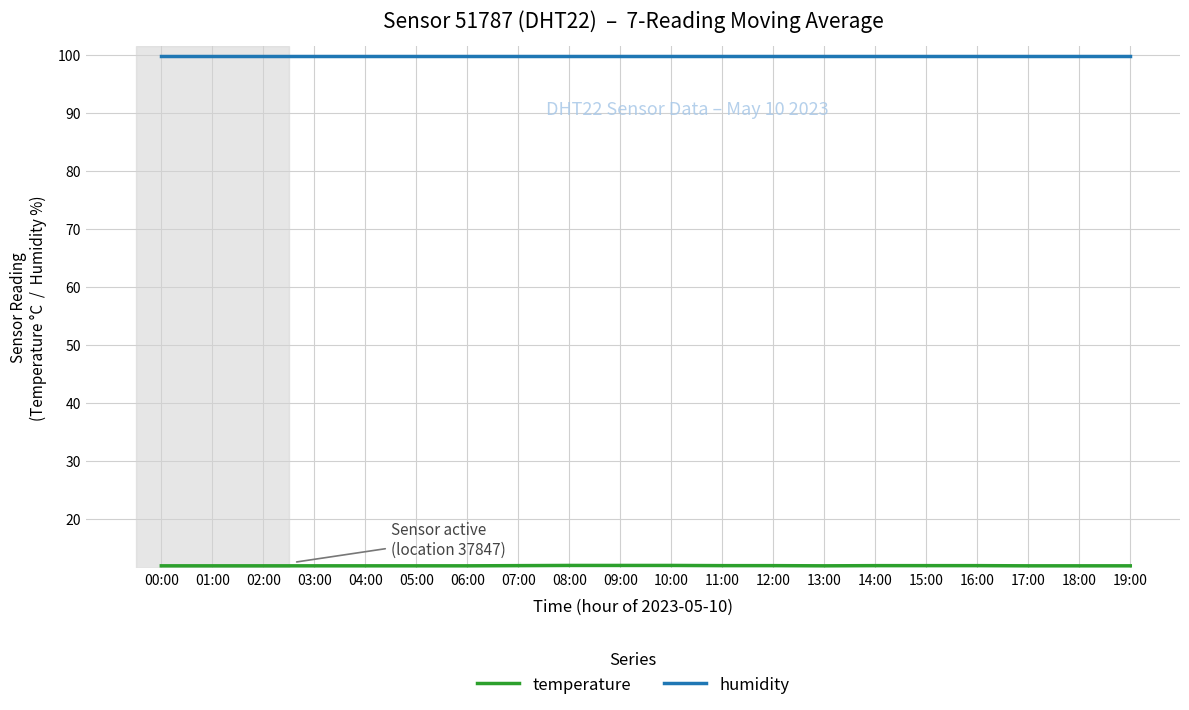

Is this an area chart (filled region under the line)?

No